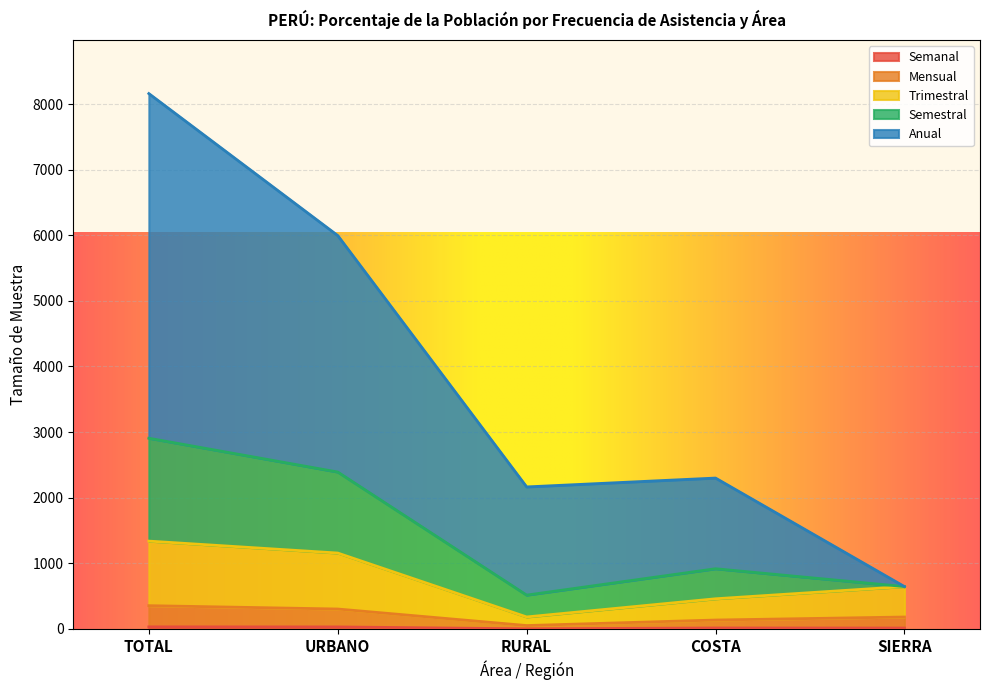

Read the Trimestral value at SIERRA.

645